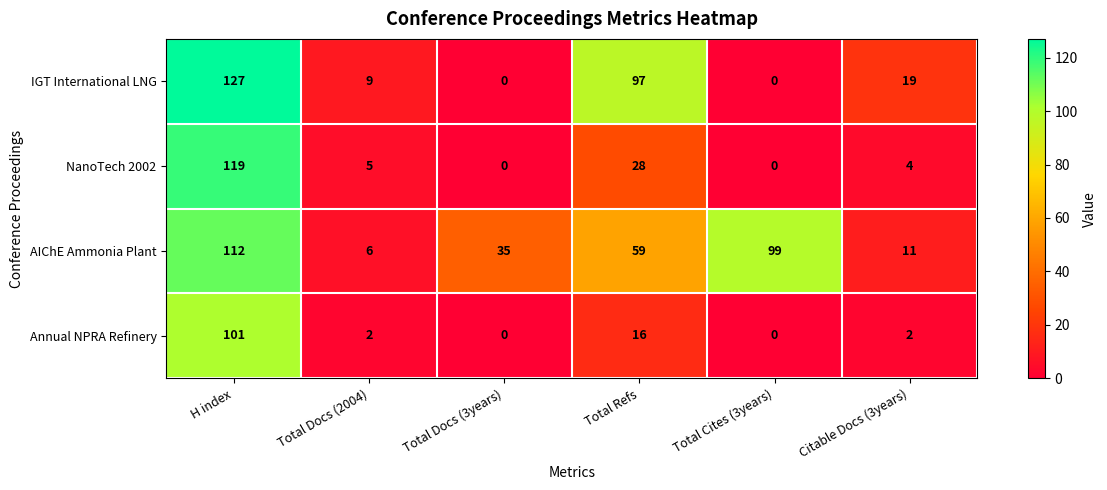

Which series has the largest total across all categories?

AIChE Ammonia Plant